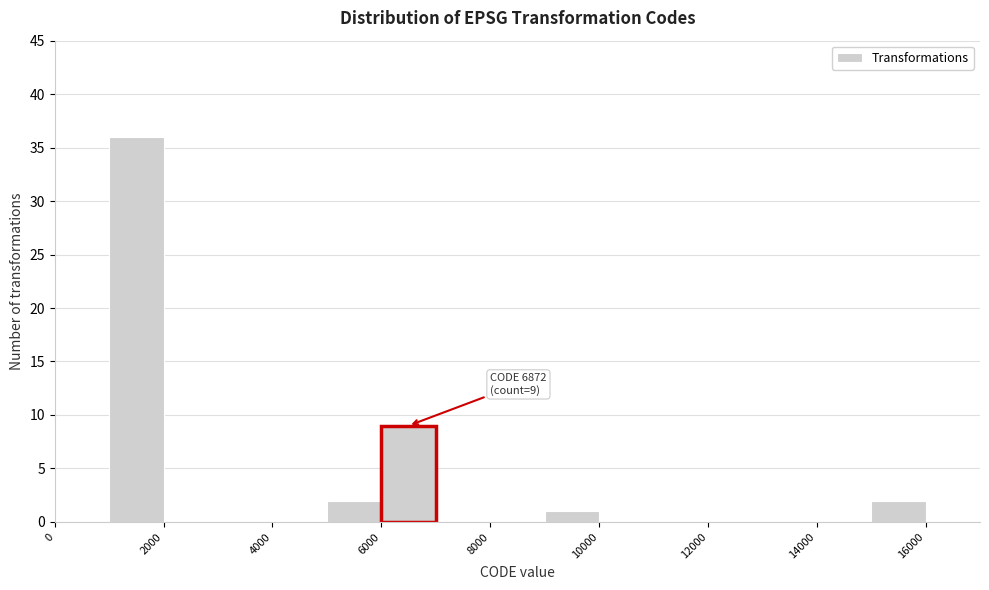

Which range on the x-axis has the tallest bar?

1000 to 2000